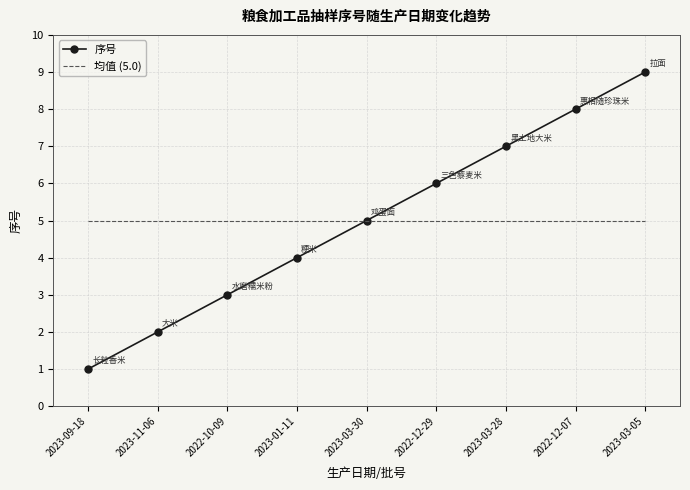

At which category is the sum across all series the highest?

2023-03-05